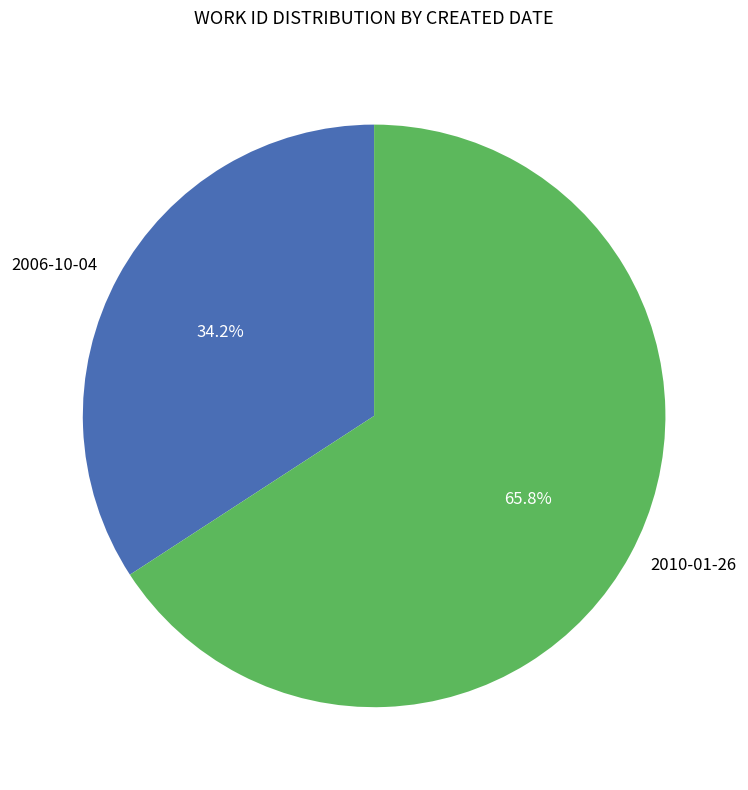

To the nearest percent, what portion does 2006-10-04 represent?

34%